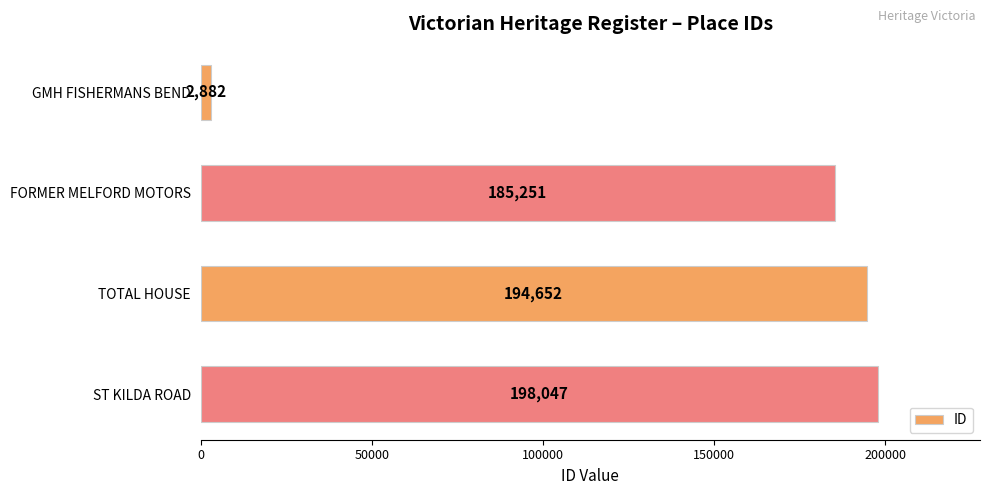

What is the change in value from FORMER MELFORD MOTORS to TOTAL HOUSE?

+9401